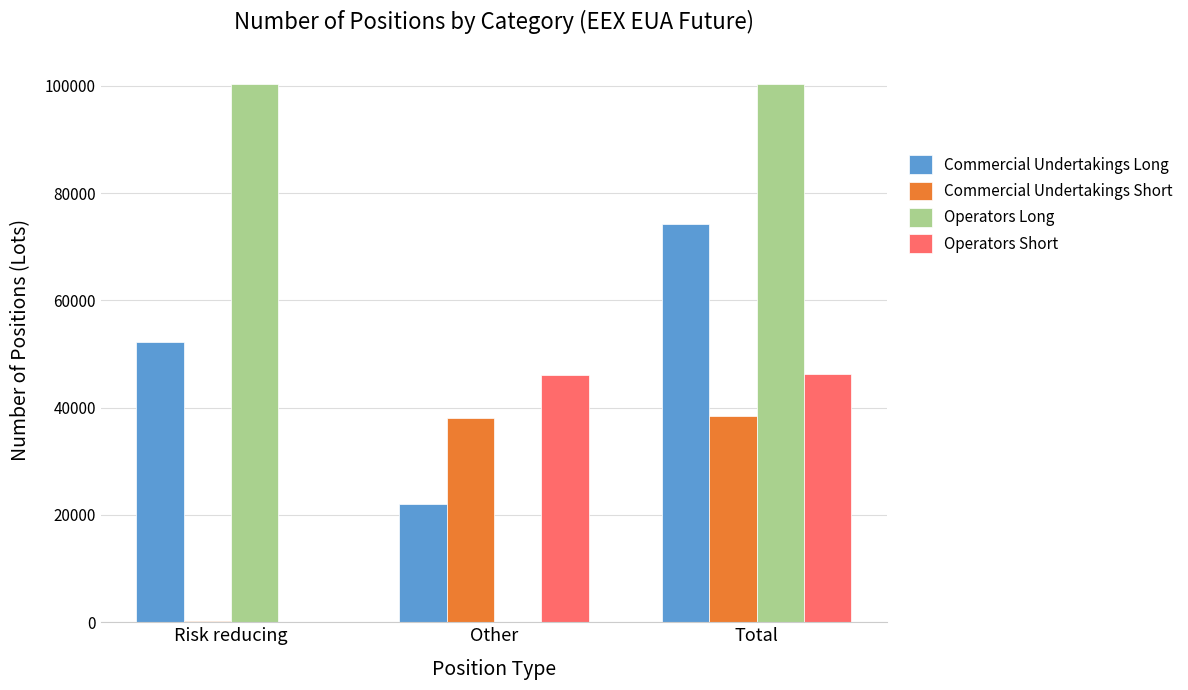

What is the sum of all Commercial Undertakings Short values?

76746